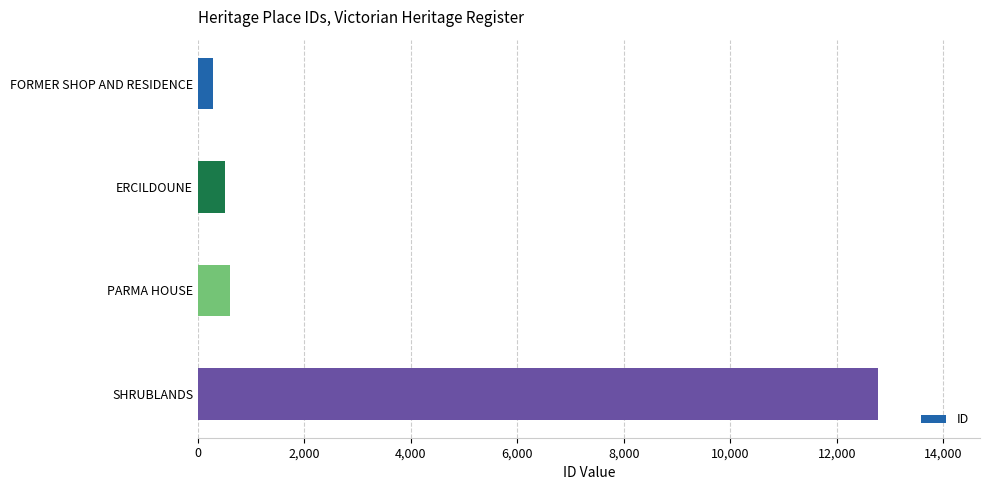

Which label corresponds to the largest value in the chart?

SHRUBLANDS